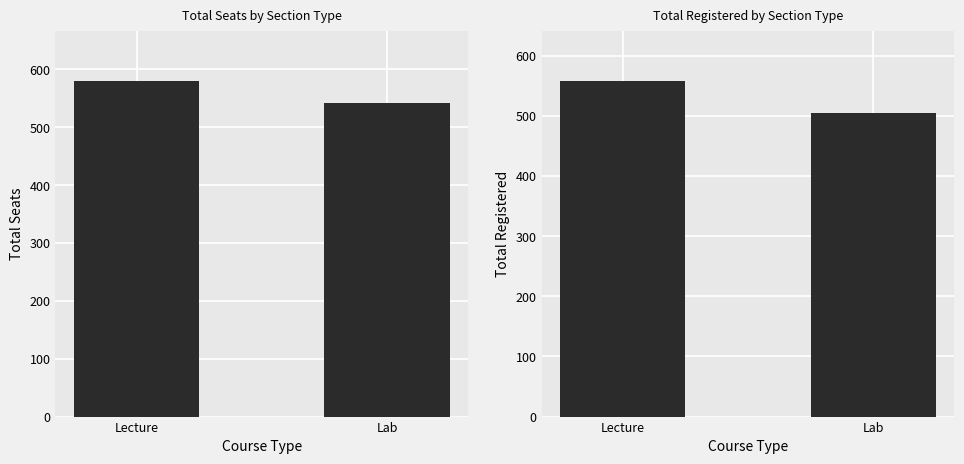

What is the total value across all series at Lecture?

1138